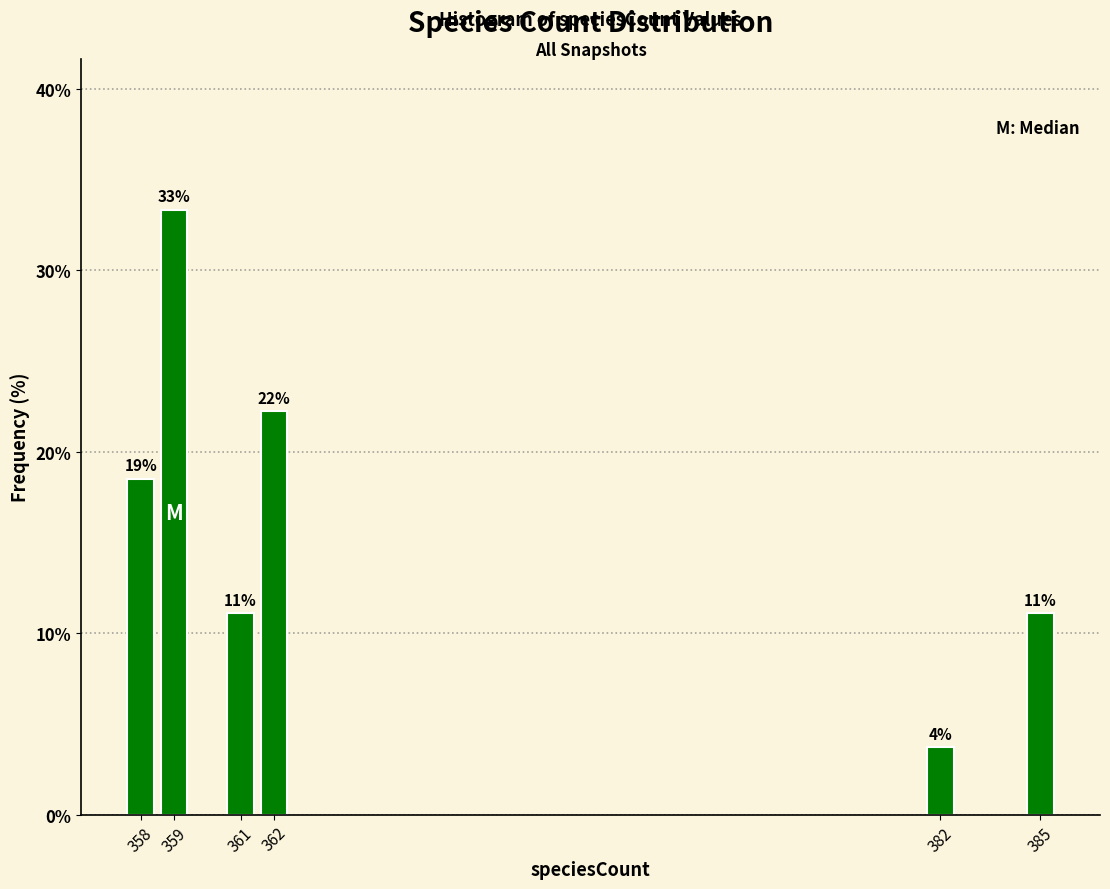

Are the bars horizontal?

No